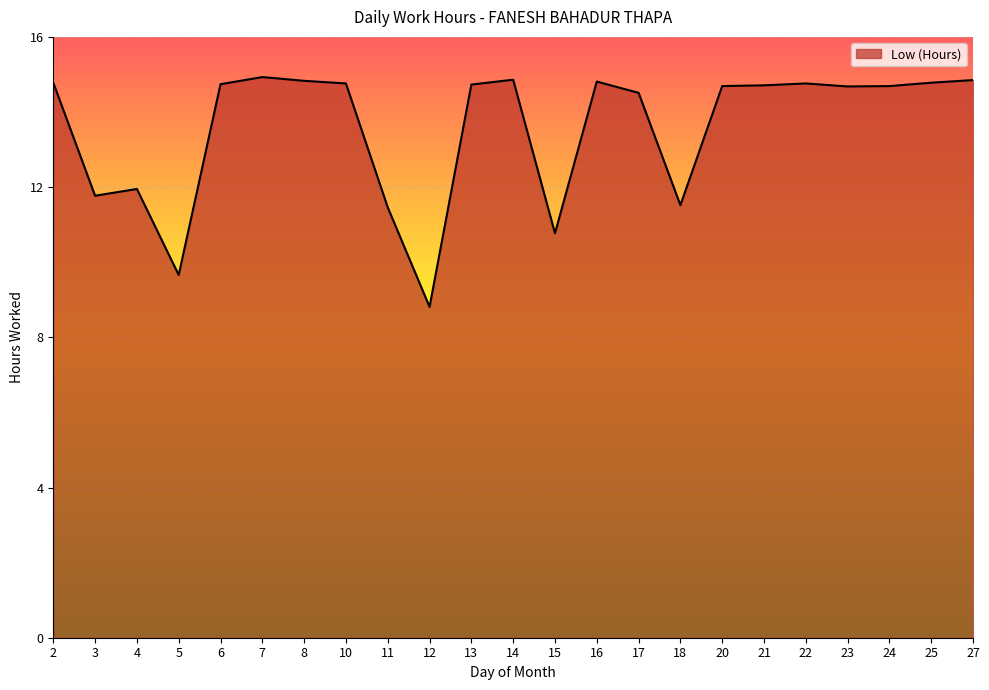

At which label is the value closest to 11?

15